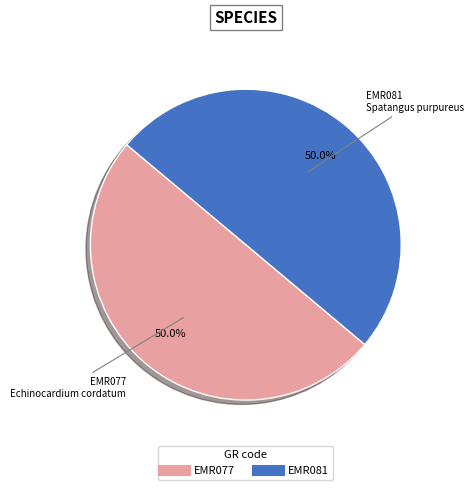

What percentage do EMR077 and EMR081 together represent?

100.0%